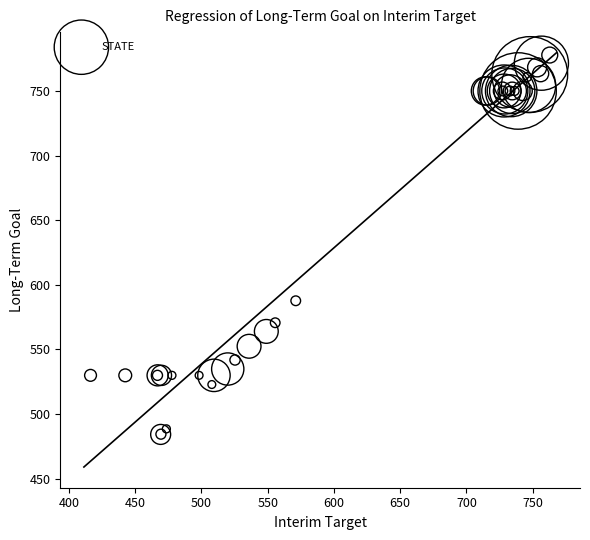

What Y value in the scatter plot is closest to 631?

587.7